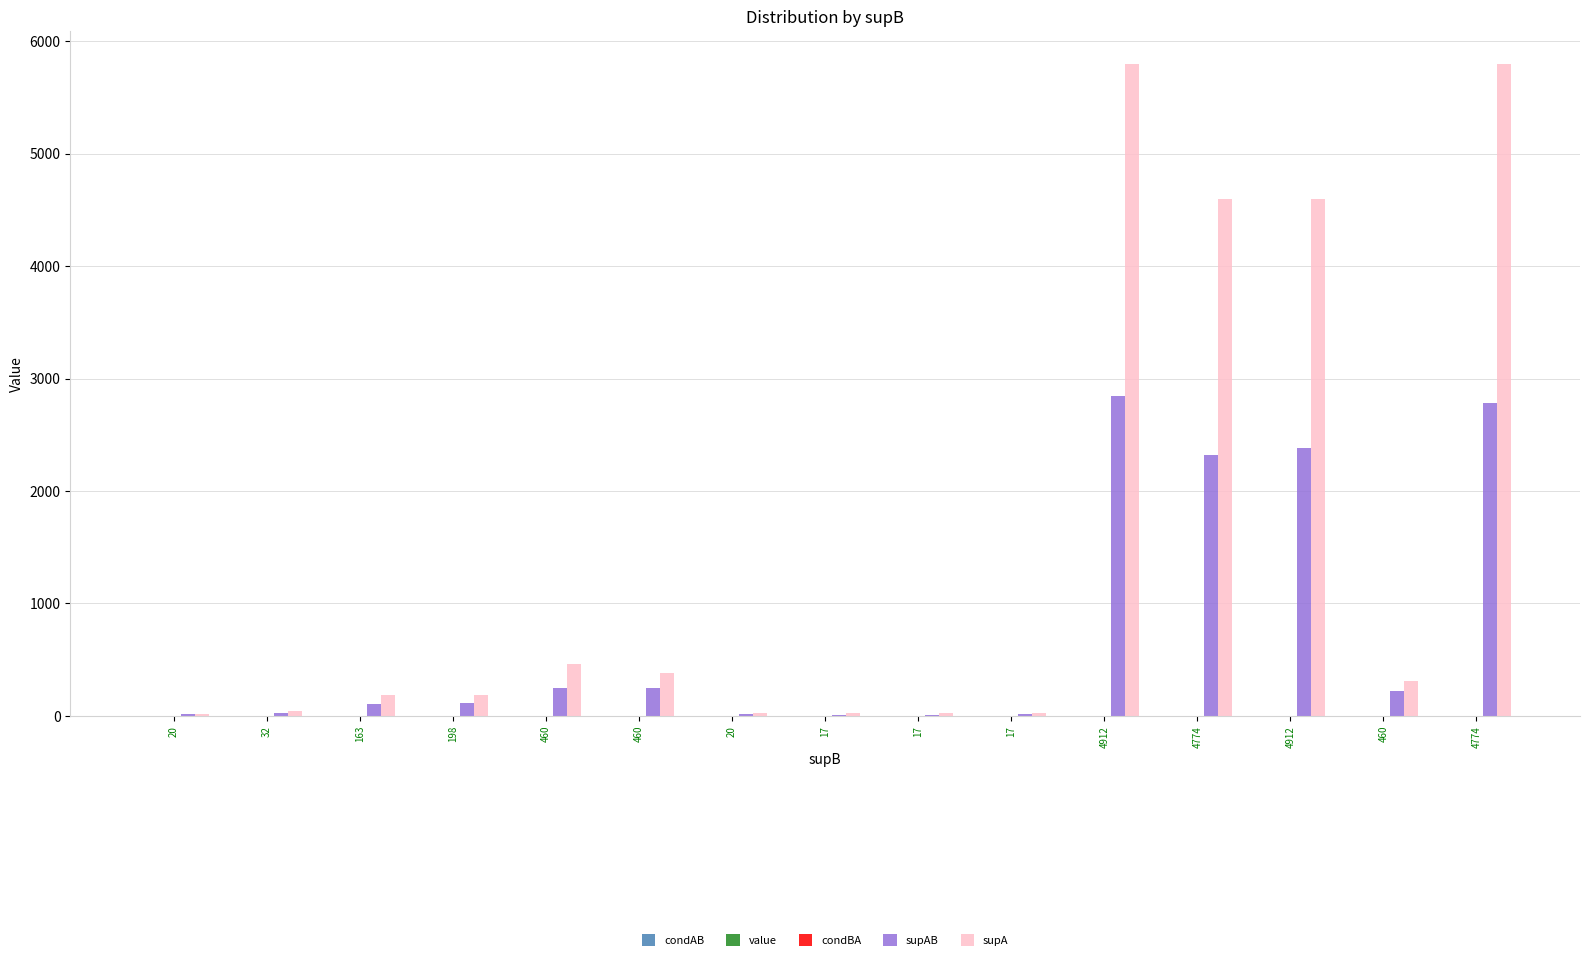

The value of condBA at 4912 is 0.2. True or false?

False